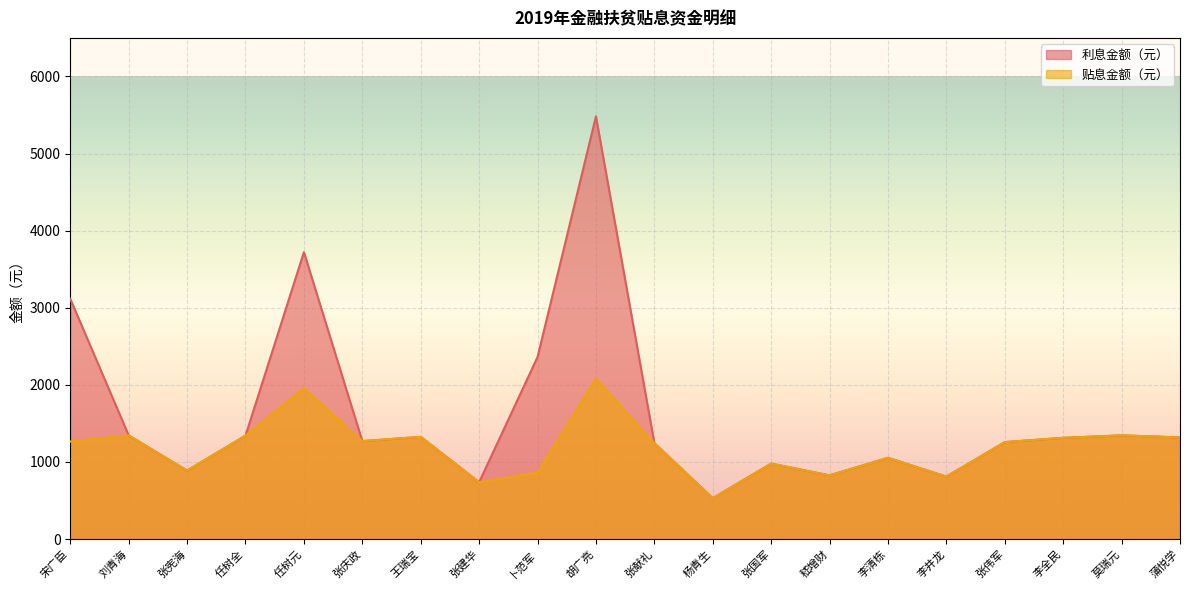

Reading right to left, transcribe all the data shown in this chart.

利息金额（元）: 1318.8	1344.9	1313.4	1257.6	810.0	1054.0	826.4	979.0	530.1	1244.7	5482.2	2361.1	737.7	1326.0	1270.6	3721.7	1341.6	888.5	1344.6	3115.4
贴息金额（元）: 1318.8	1344.9	1313.4	1257.6	810.0	1054.0	826.4	979.0	530.1	1244.7	2081.2	862.8	737.7	1326.0	1270.6	1957.5	1341.6	888.5	1344.6	1265.1